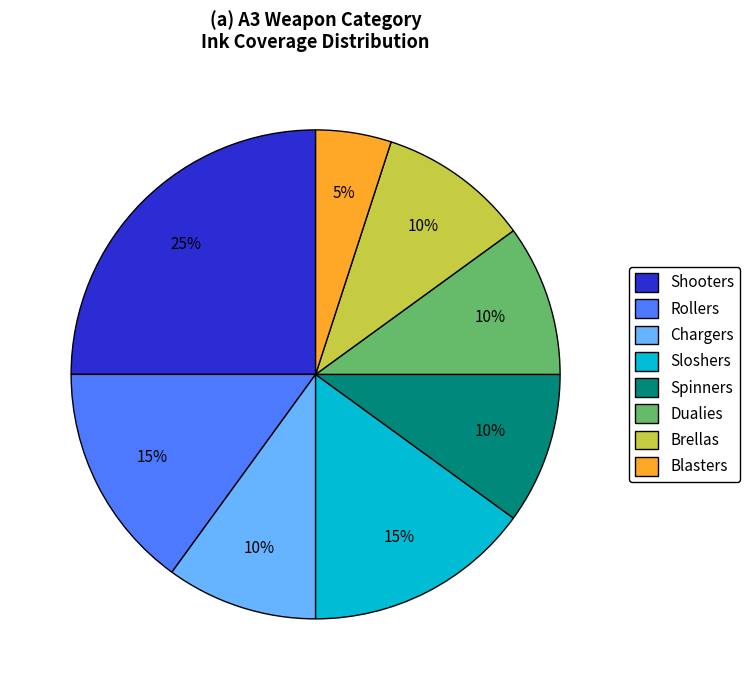

Is there a majority slice in this chart?

No